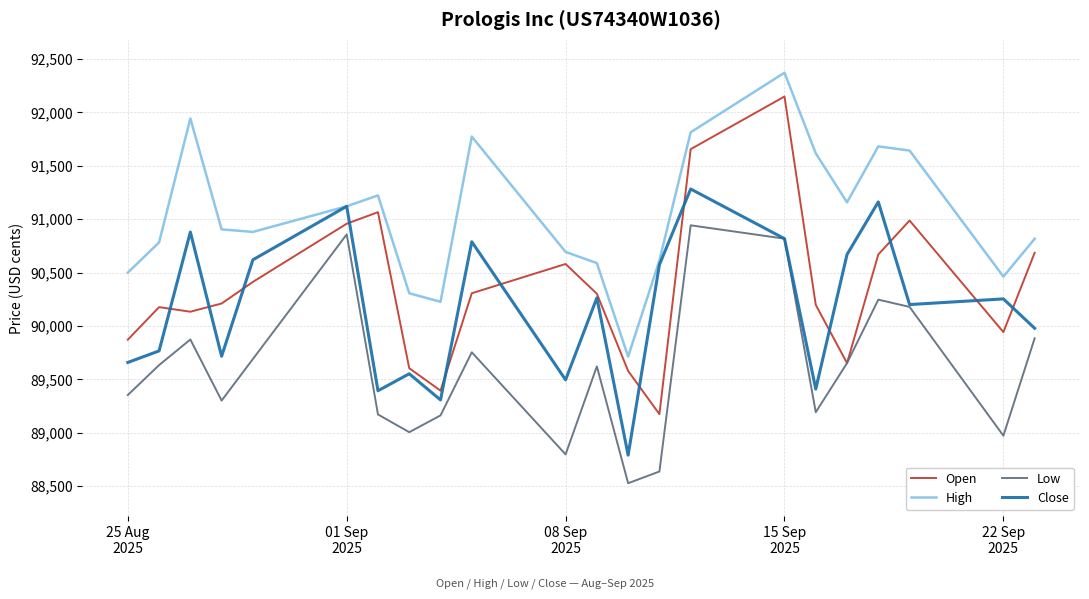

What is the average value of the Low series?

89603